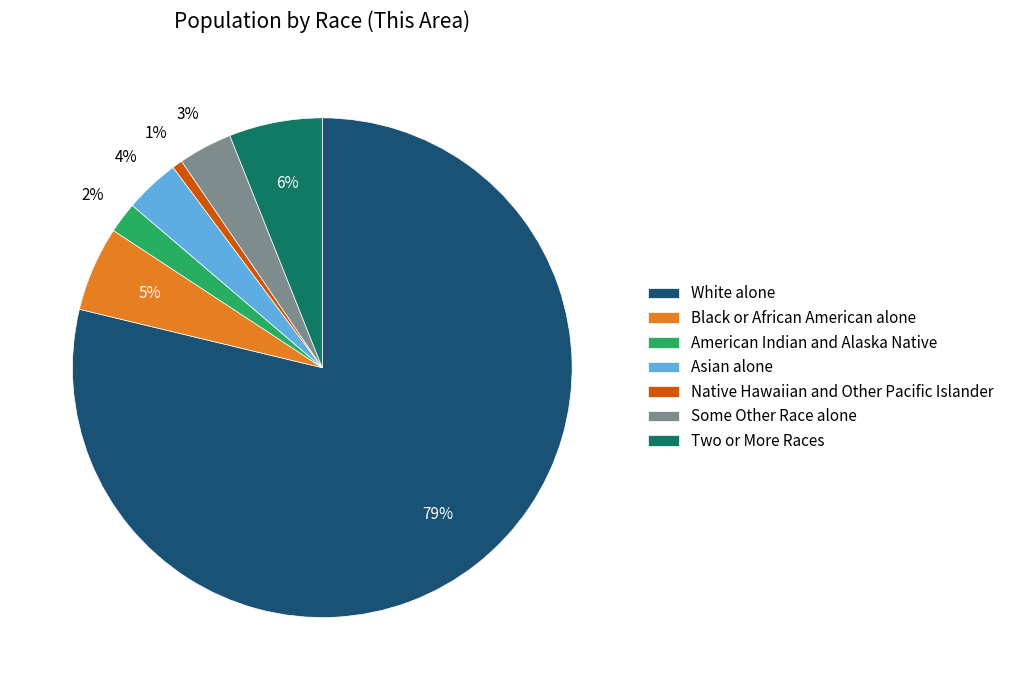

Between American Indian and Alaska Native and Some Other Race alone, which is larger?

Some Other Race alone